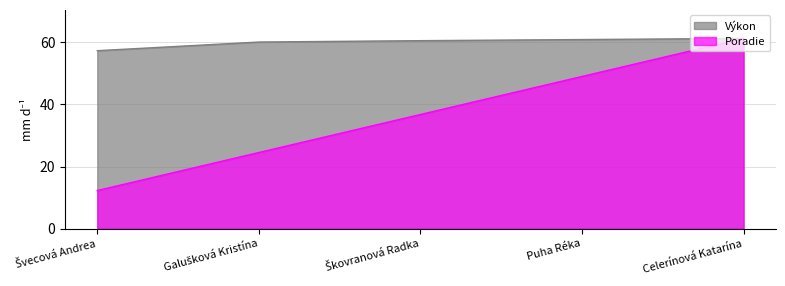

Reading left to right, what are all the values shown in this chart?

Výkon: Švecová Andrea=57.3	Galušková Kristína=60.1	Škovranová Radka=60.6	Puha Réka=60.9	Celerínová Katarína=61.3
Poradie: Švecová Andrea=12.3	Galušková Kristína=24.5	Škovranová Radka=36.8	Puha Réka=49.0	Celerínová Katarína=61.3